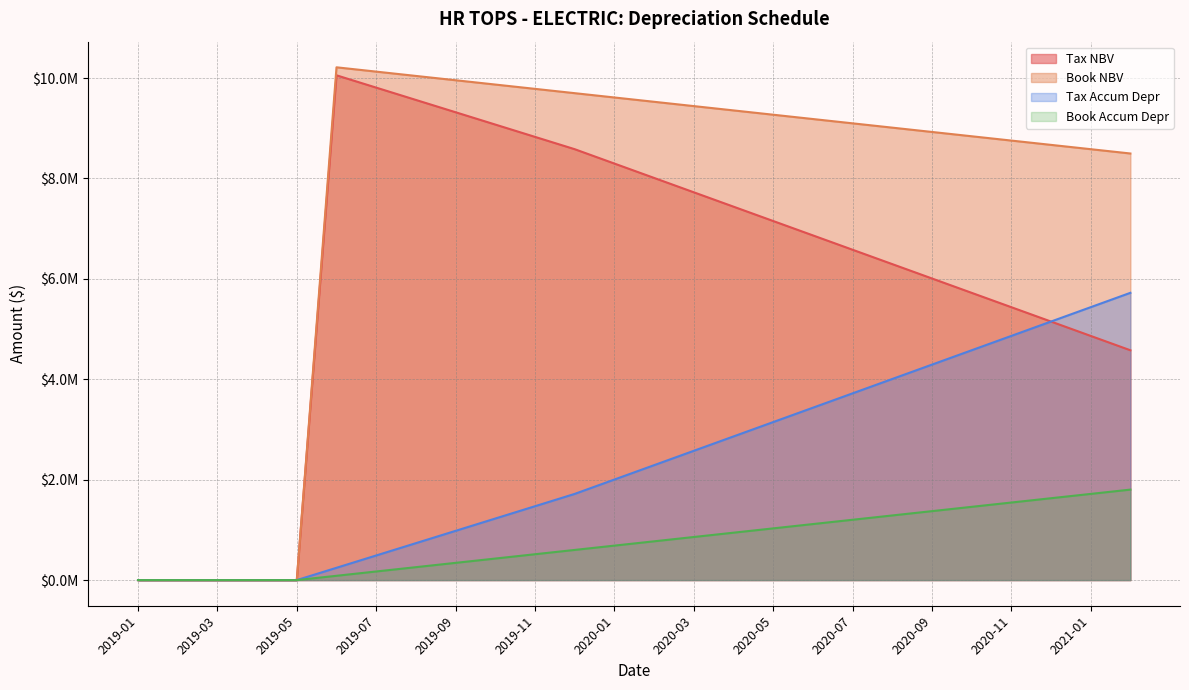

What is the greatest value displayed?

10214166.7